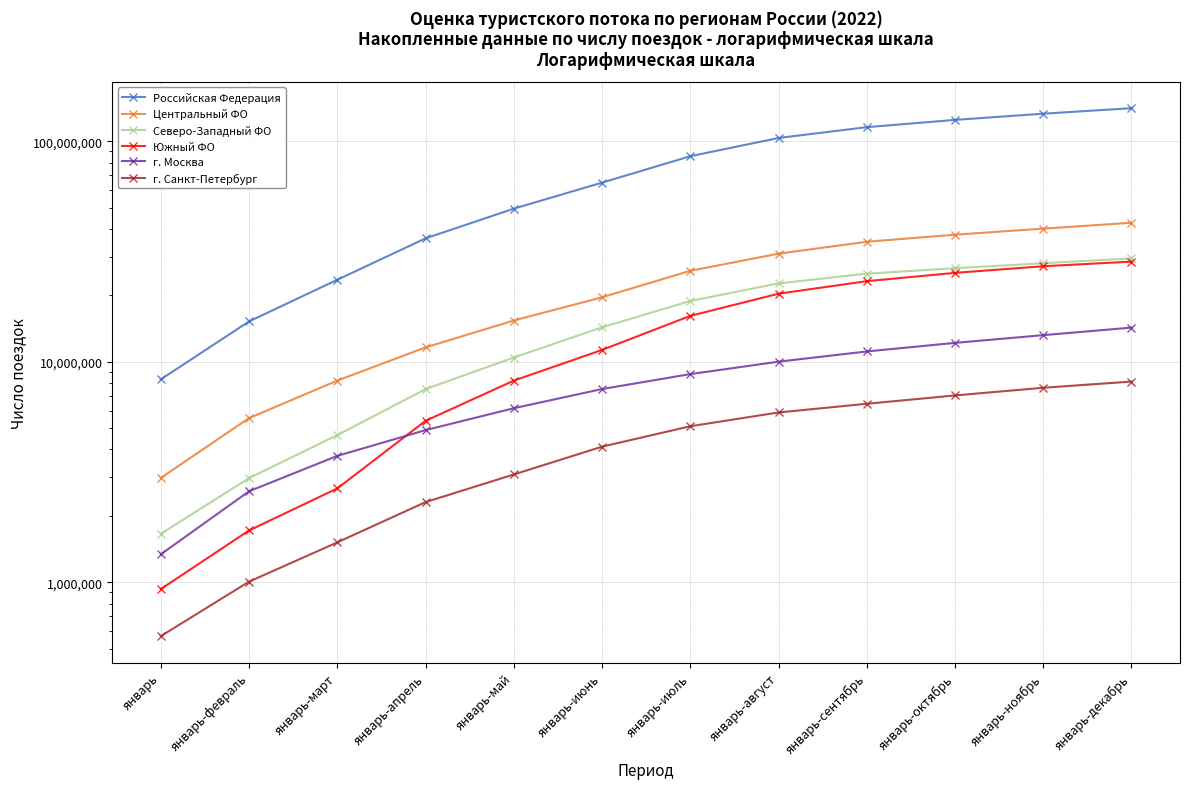

What is the spread (max minus min) of values at январь-сентябрь?

109407179